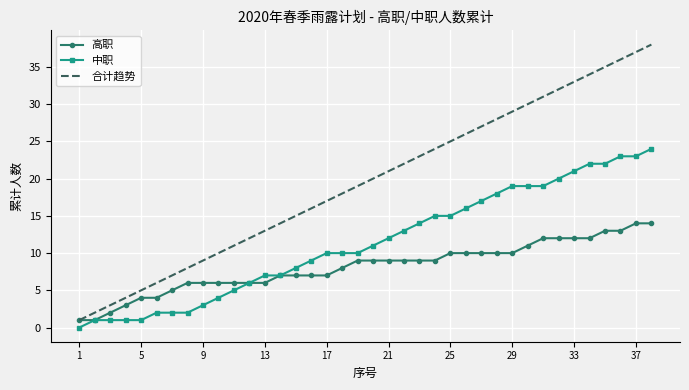

What are all the series names shown in the legend?

高职, 中职, 合计趋势